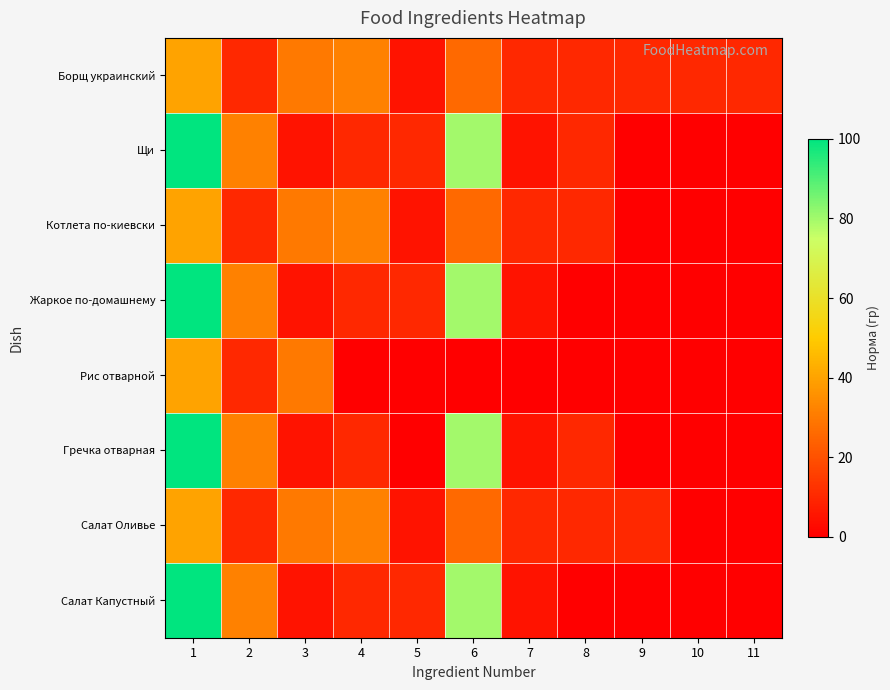

Which has a higher value, 5 or 3?

3